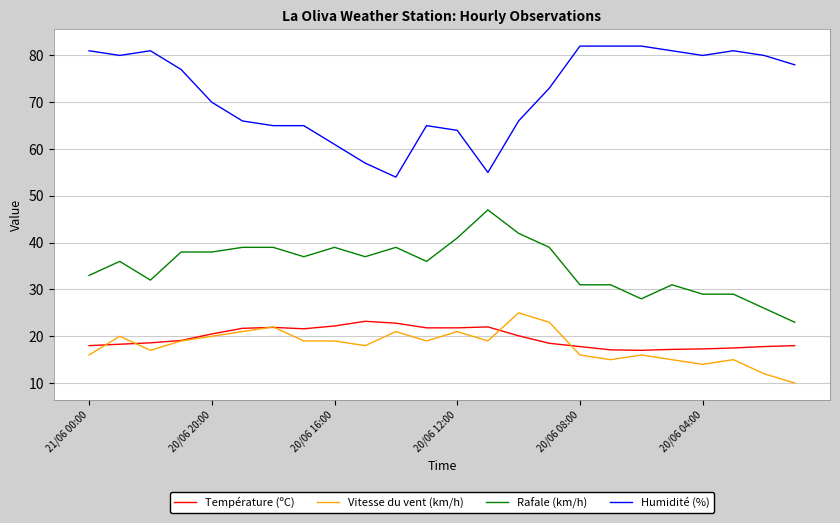

Which series has the largest range (max minus min)?

Humidité (%)